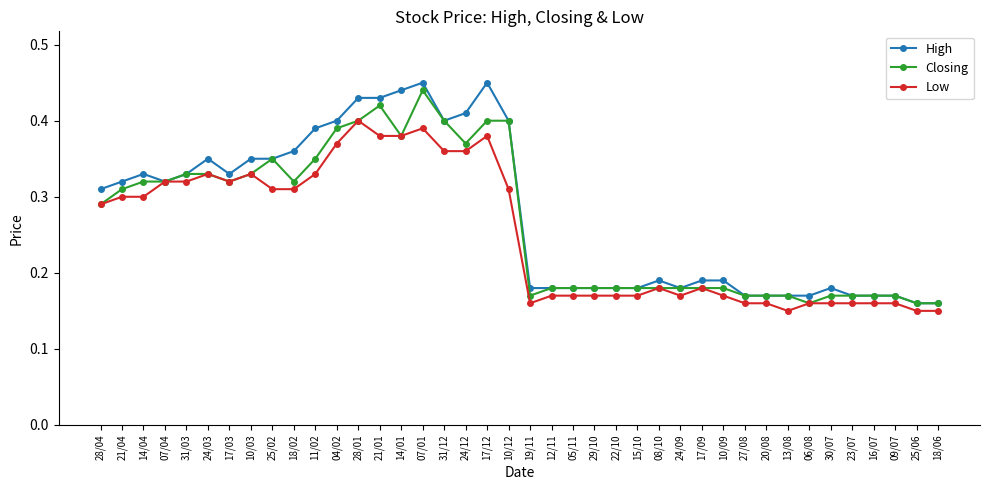

What is the label of the 21st point from the right?

10/12